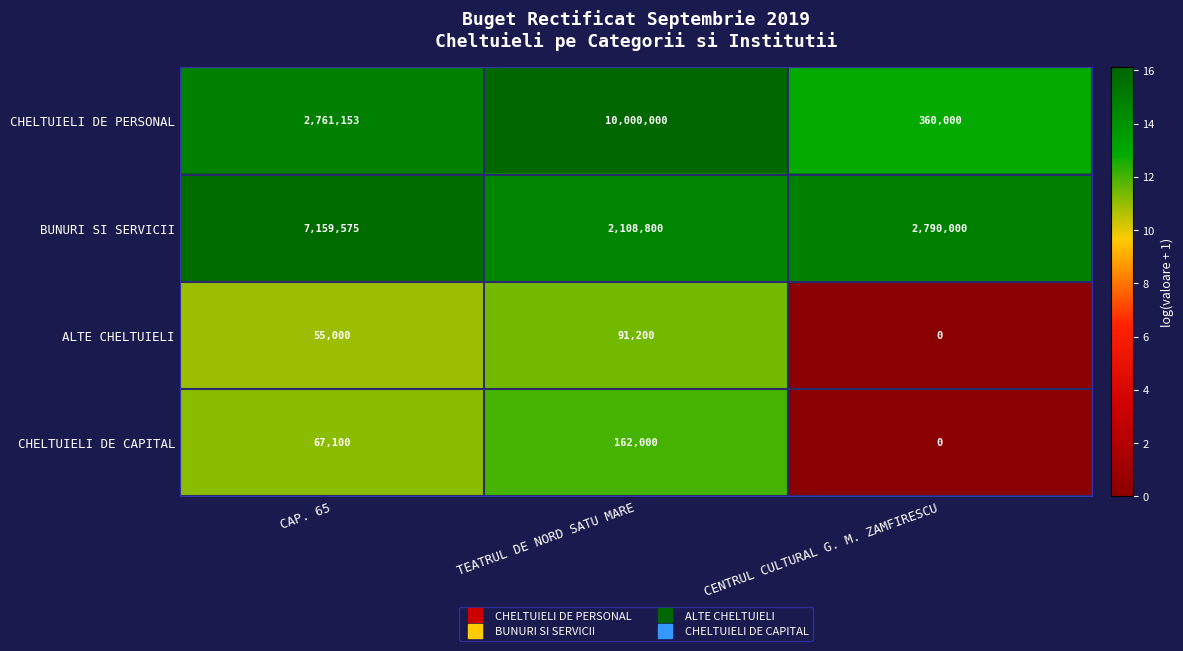

Read the ALTE CHELTUIELI value at CAP. 65, to the nearest 100.

55000